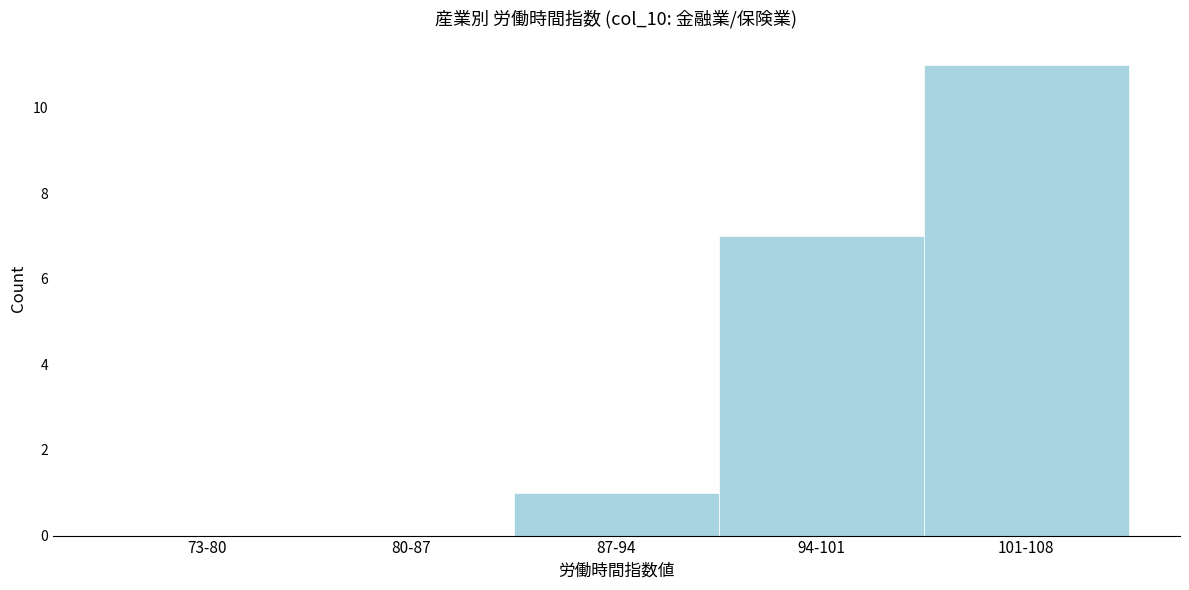

Reading left to right, transcribe all the data shown in this chart.

73-80=0	80-87=0	87-94=1	94-101=7	101-108=11